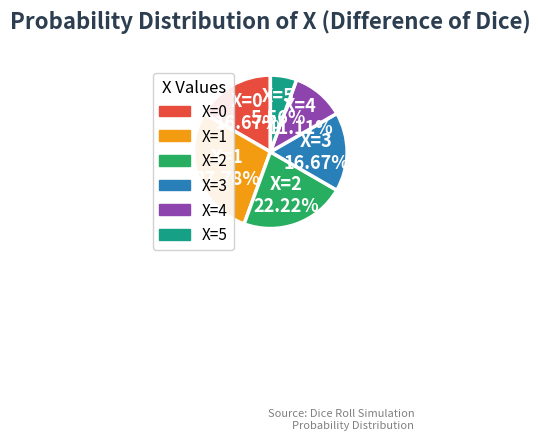

Which has a higher value, X=0 or X=1?

X=1